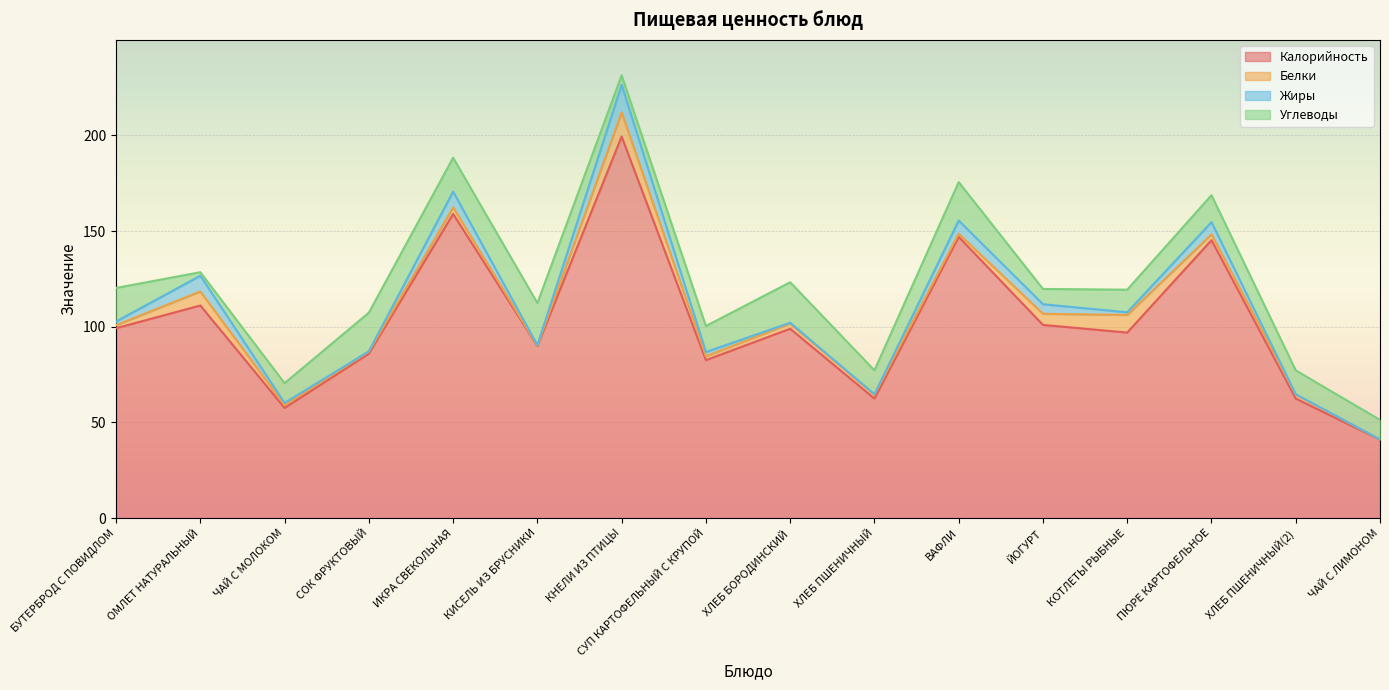

Is the value of Жиры at КИСЕЛЬ ИЗ БРУСНИКИ greater than the value of Калорийность at ПЮРЕ КАРТОФЕЛЬНОЕ?

No